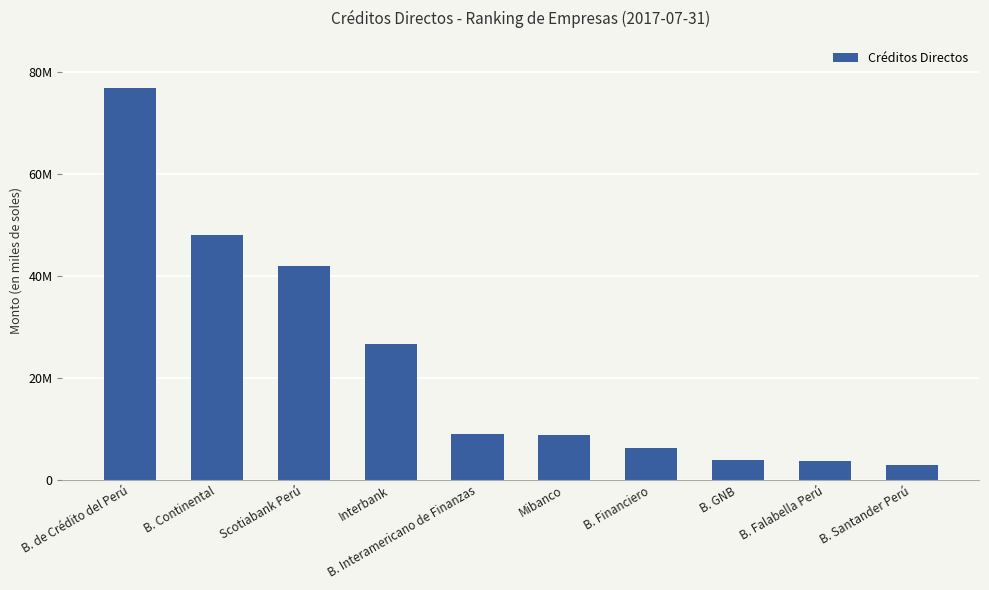

Approximately how many times larger is the value at Scotiabank Perú compared to Interbank?

1.6